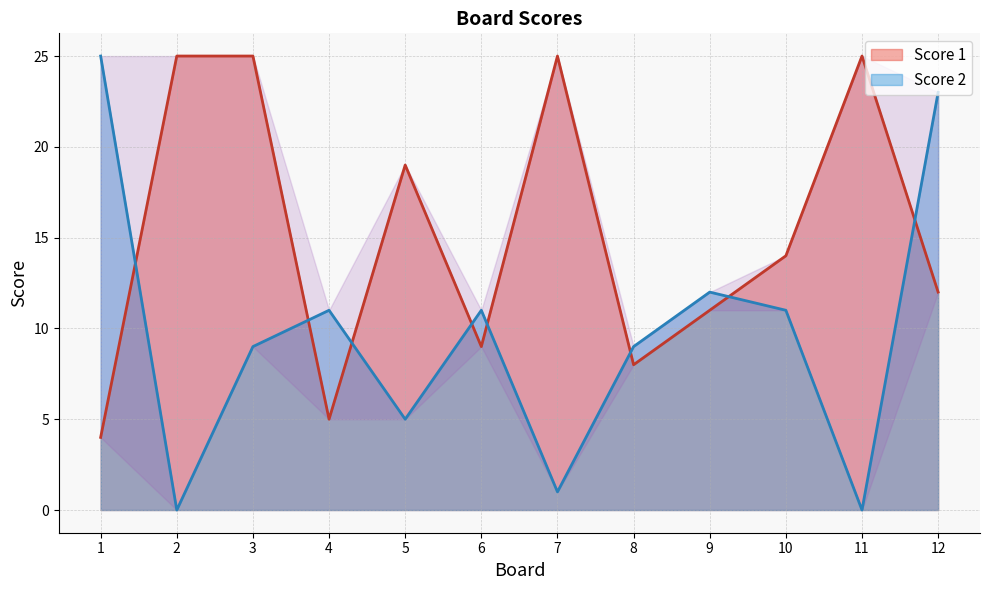

Reading left to right, what are all the values shown in this chart?

Score 1: 1=4	2=25	3=25	4=5	5=19	6=9	7=25	8=8	9=11	10=14	11=25	12=12
Score 2: 1=25	2=0	3=9	4=11	5=5	6=11	7=1	8=9	9=12	10=11	11=0	12=23